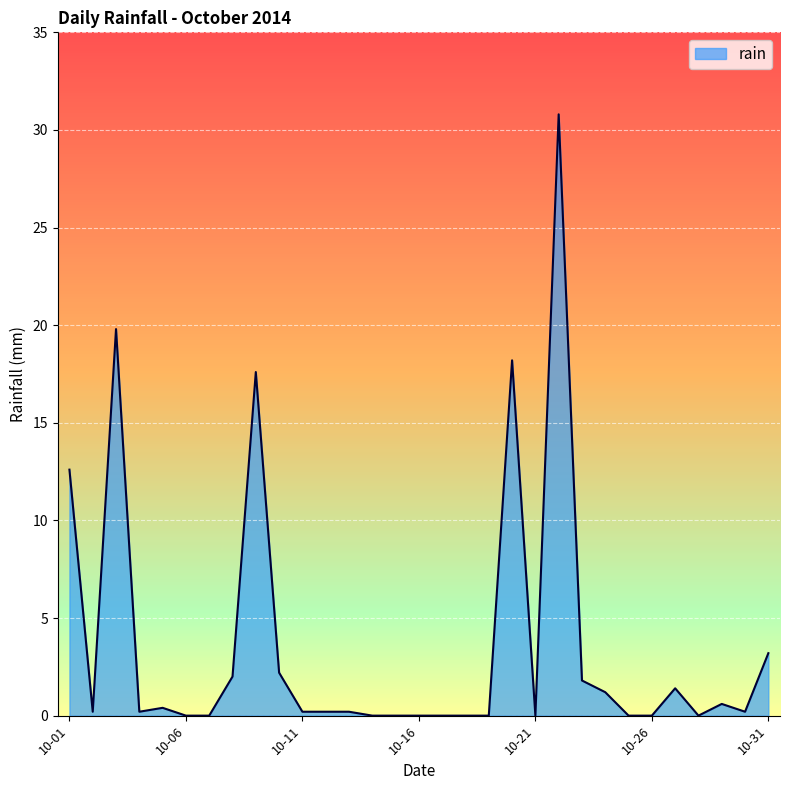

Reading left to right, list all the values displayed in this chart.

12.6	0.2	19.8	0.2	0.4	0.0	0.0	2.0	17.6	2.2	0.2	0.2	0.2	0.0	0.0	0.0	0.0	0.0	0.0	18.2	0.0	30.8	1.8	1.2	0.0	0.0	1.4	0.0	0.6	0.2	3.2